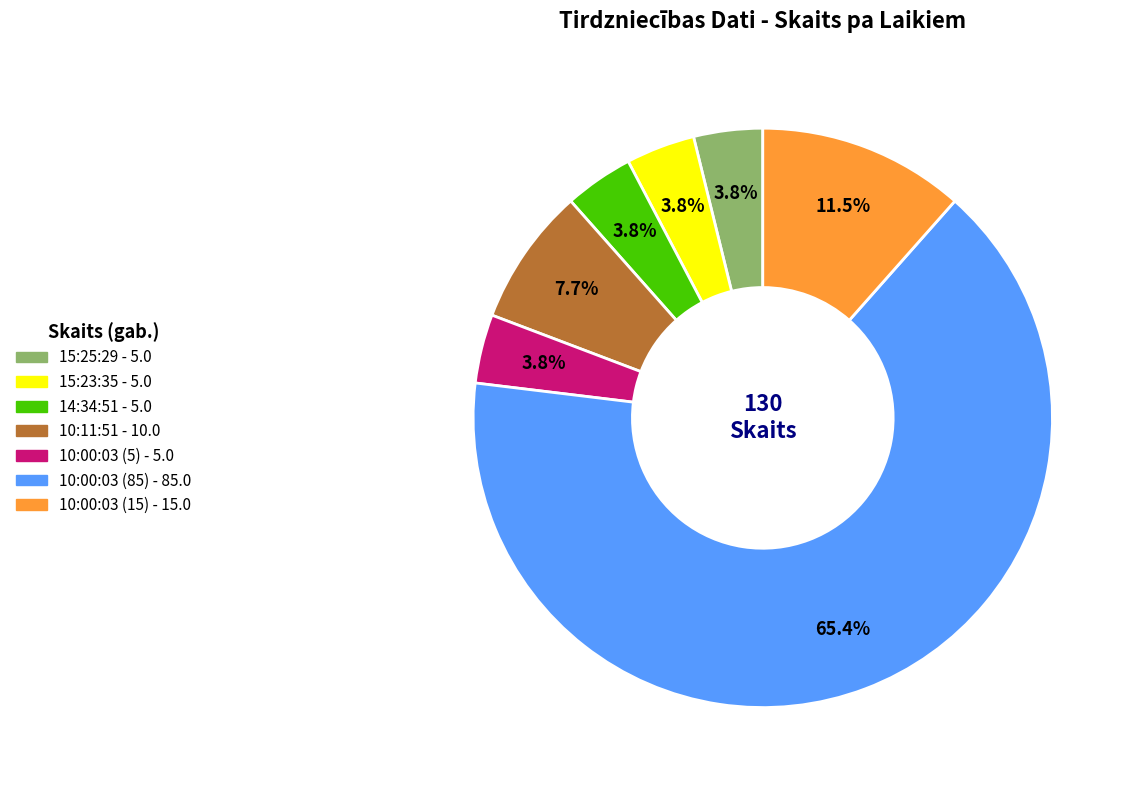

To the nearest percent, what is the combined percentage of 15:25:29 and 10:00:03 (5)?

8%